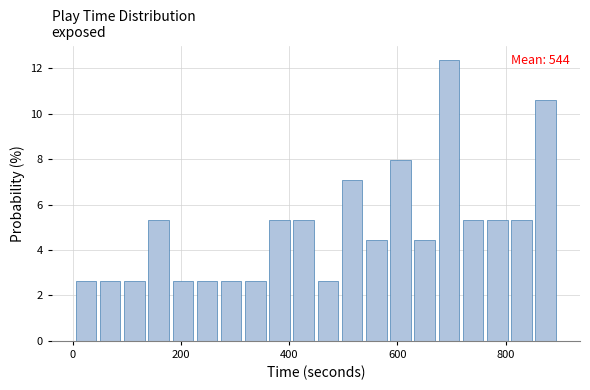

Read against the x-axis, roughly where is the centre of the tallest bar?

700